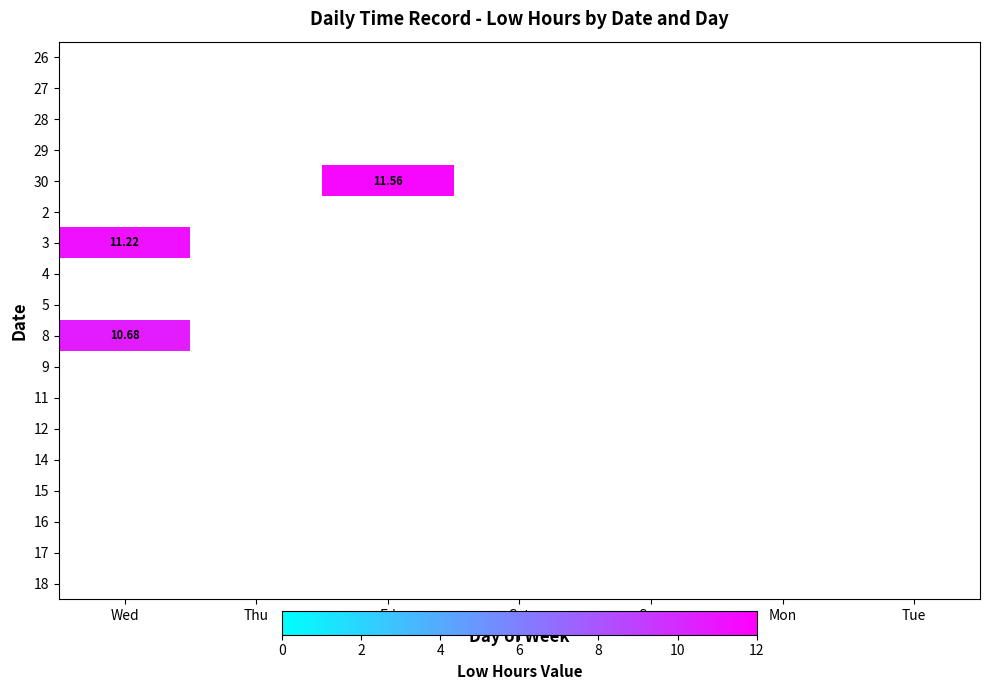

List the series in order of their peak value, highest first.

30, 3, 8, 26, 27, 28, 29, 2, 4, 5, 9, 11, 12, 14, 15, 16, 17, 18